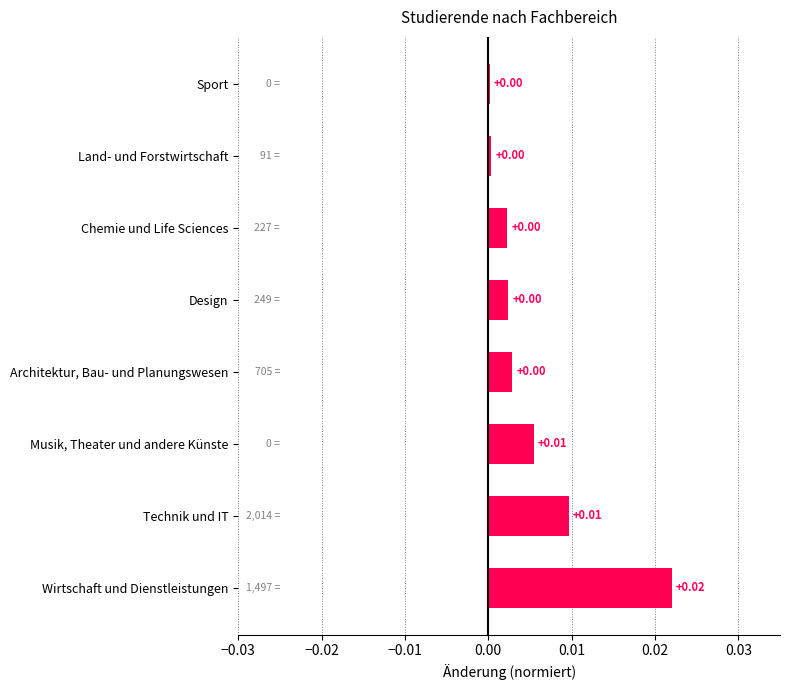

Which category has the highest value across all series?

Wirtschaft und Dienstleistungen